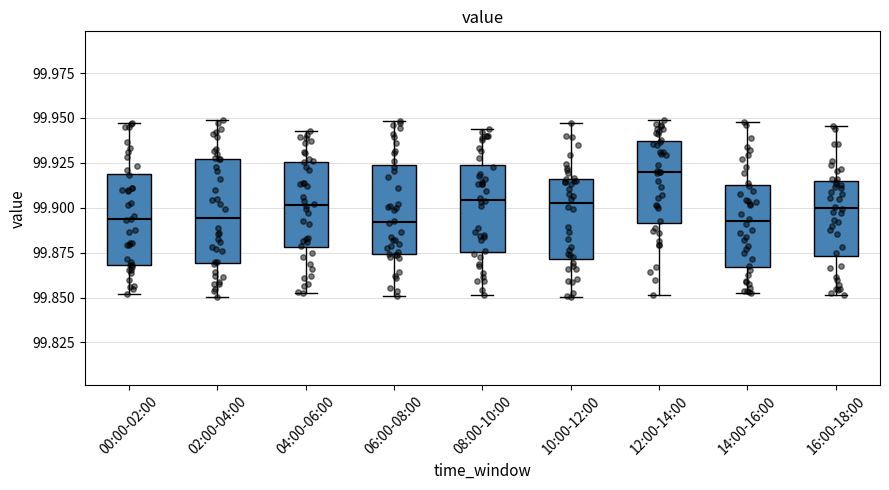

Comparing the boxes themselves (not the whiskers), which one is the tallest?

02:00-04:00